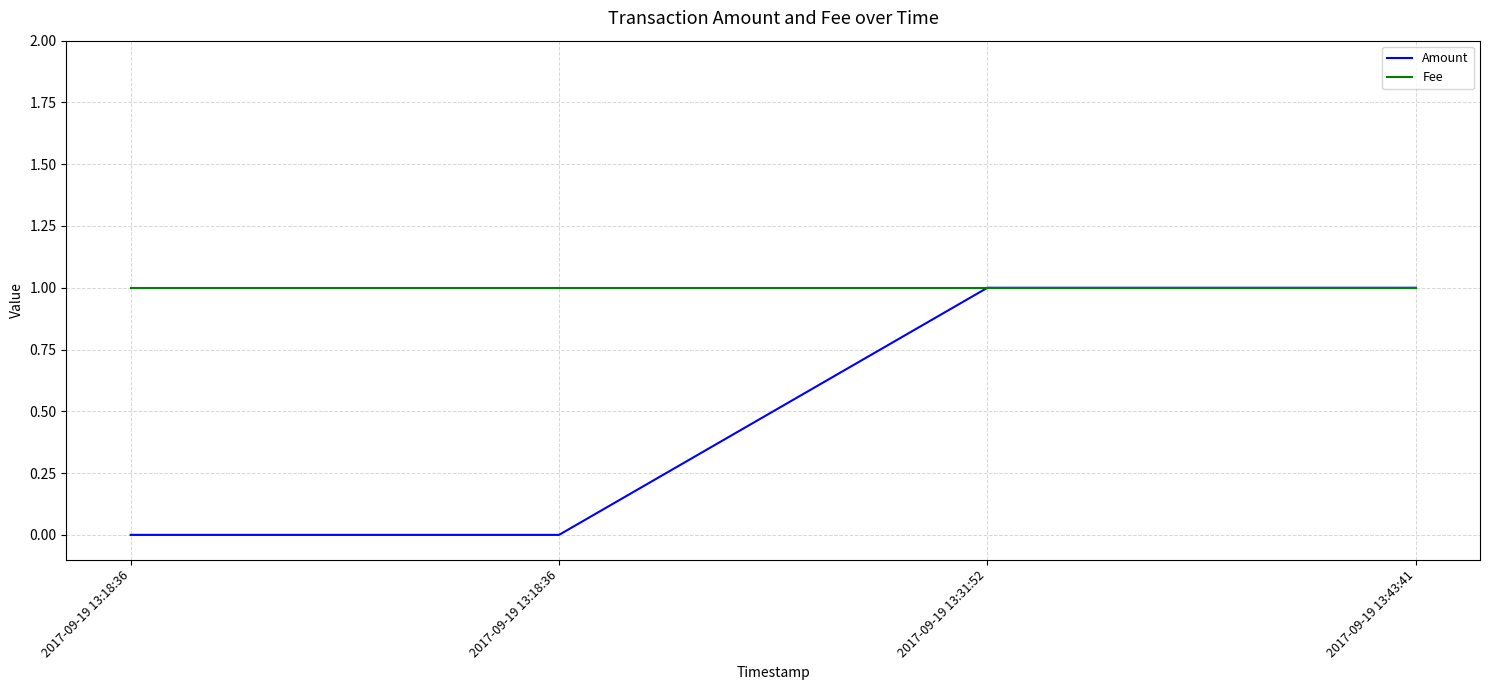

Count the number of data series in this chart.

2